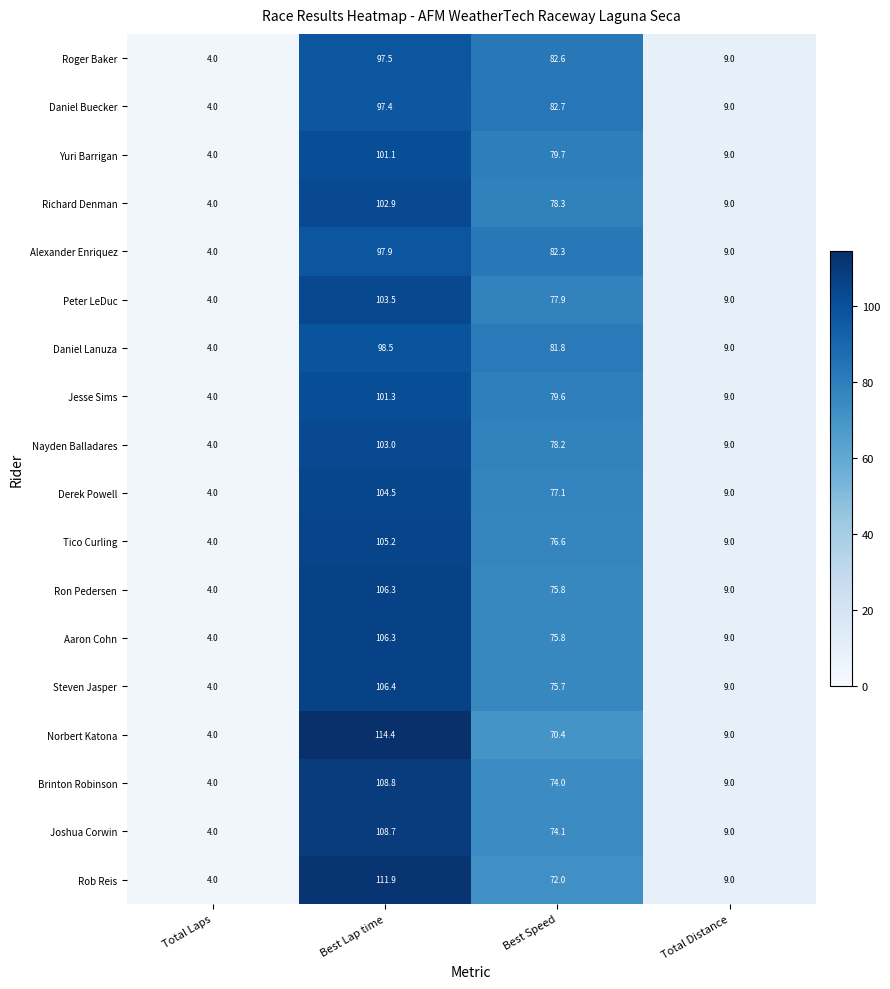

What is the total value across all series at Best Lap time?

1875.6